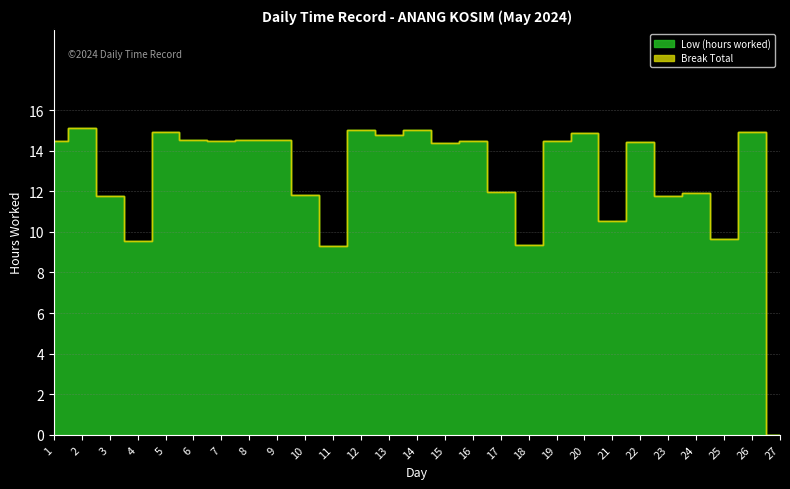

What is the greatest value displayed?

15.1